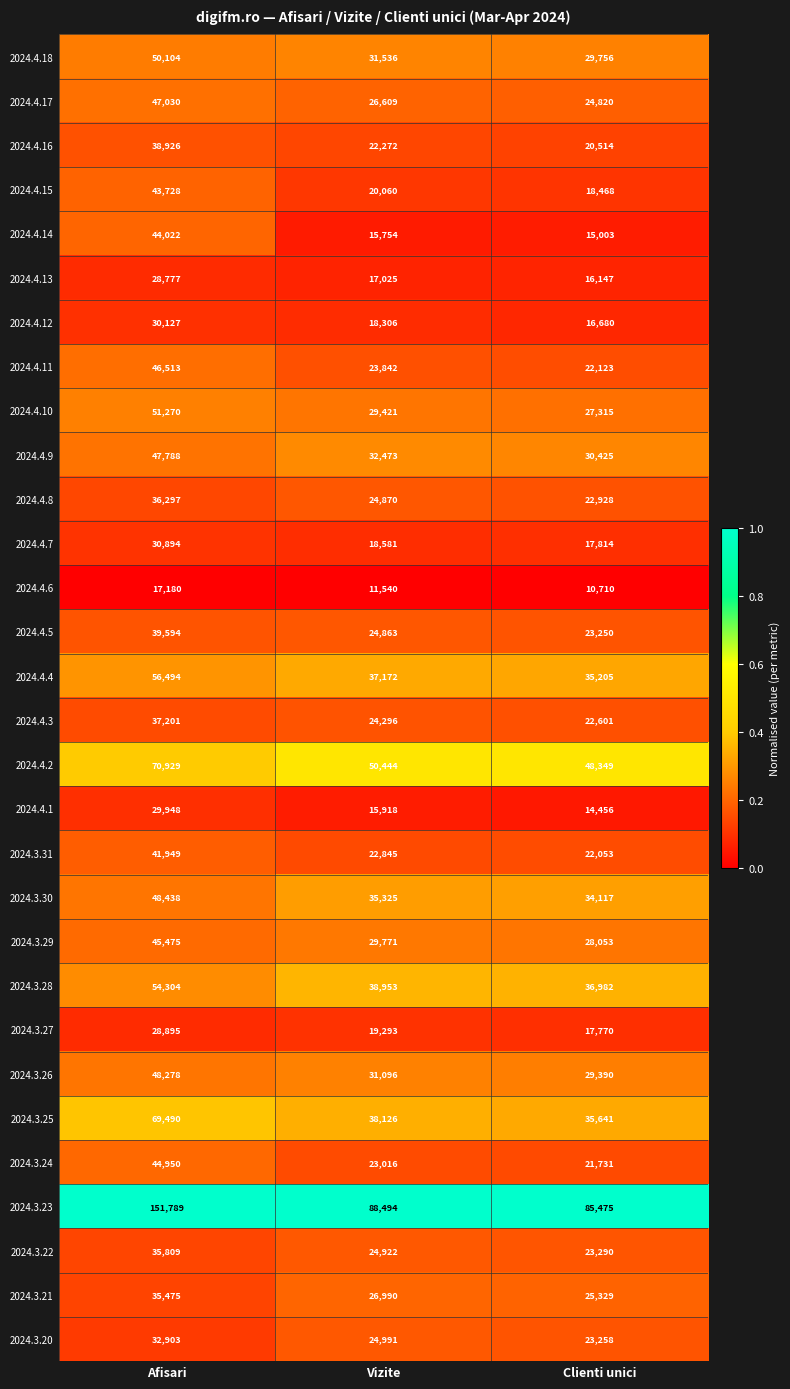

Which category has the highest value in the 2024.3.31 series?

Afisari